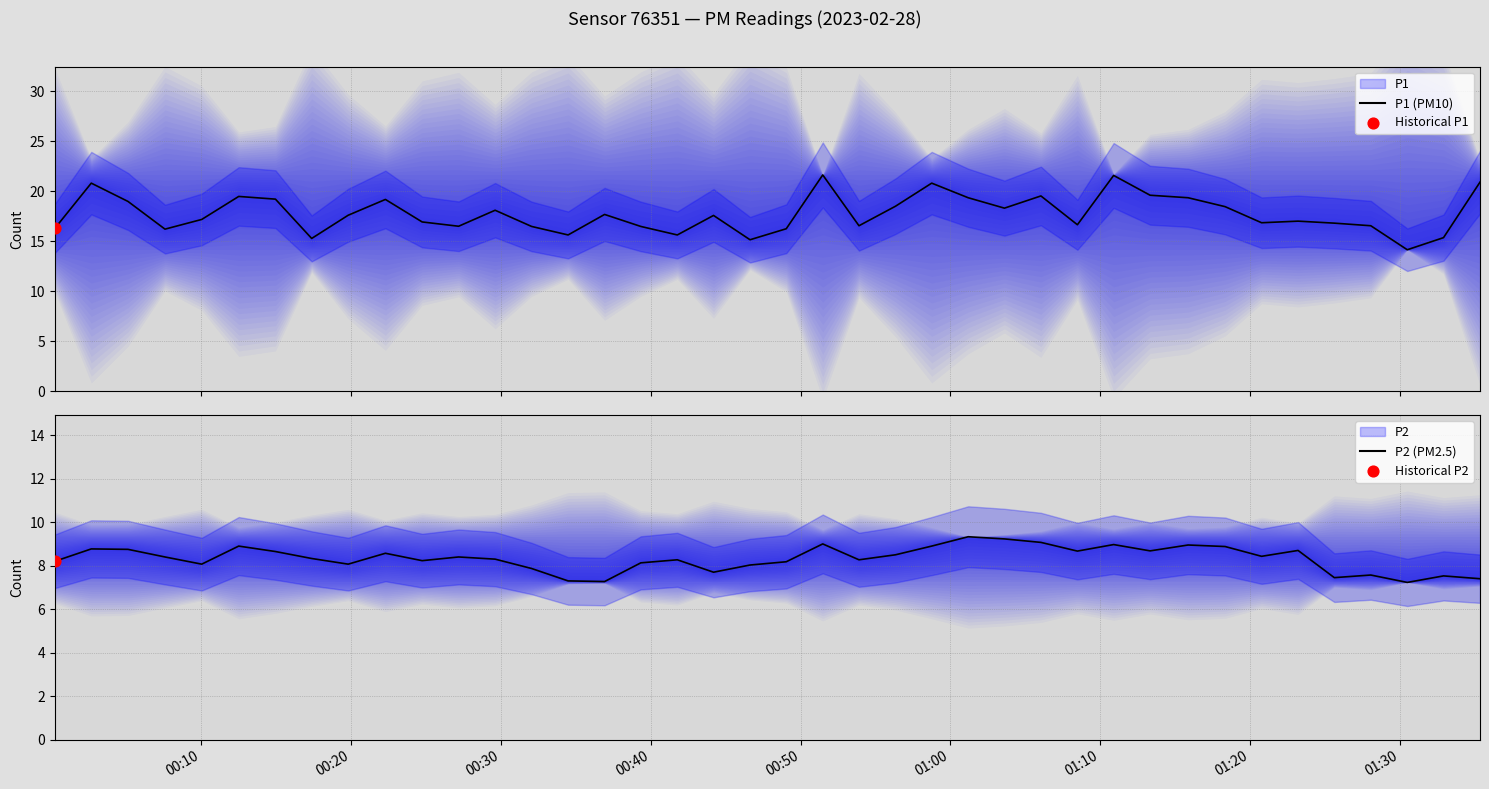

Which series has the largest Y range (max minus min)?

P1 (PM10)